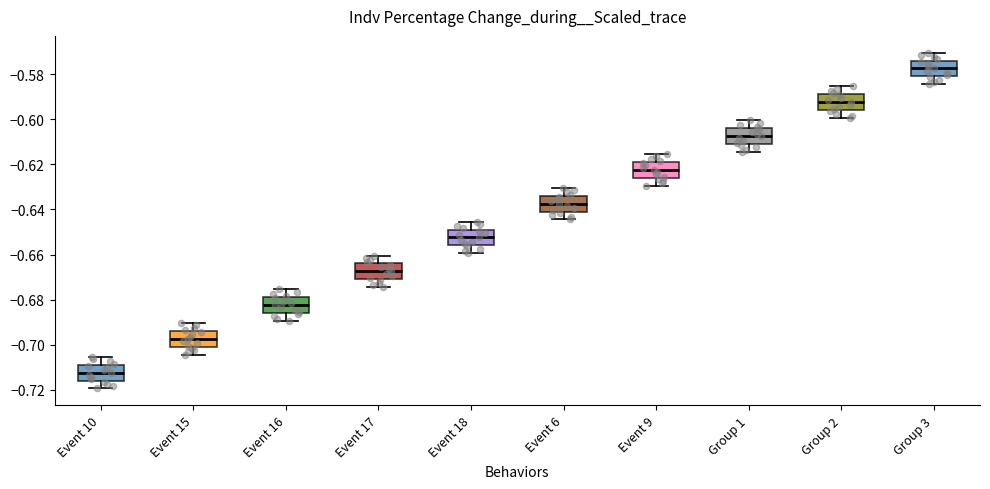

Reading left to right, read every box against the y-axis: the position of its median line, the range the box covers, and the ends of its whiskers. The values are not printed on the chart, so give them approximately, as read against the axis.

Event 10: median -0.712, box -0.716 to -0.708, whiskers -0.720 to -0.706
Event 15: median -0.698, box -0.700 to -0.694, whiskers -0.704 to -0.690
Event 16: median -0.682, box -0.686 to -0.678, whiskers -0.690 to -0.676
Event 17: median -0.668, box -0.670 to -0.664, whiskers -0.674 to -0.660
Event 18: median -0.652, box -0.656 to -0.648, whiskers -0.660 to -0.646
Event 6: median -0.638, box -0.640 to -0.634, whiskers -0.644 to -0.630
Event 9: median -0.622, box -0.626 to -0.618, whiskers -0.630 to -0.616
Group 1: median -0.608, box -0.610 to -0.604, whiskers -0.614 to -0.600
Group 2: median -0.592, box -0.596 to -0.588, whiskers -0.600 to -0.586
Group 3: median -0.578, box -0.580 to -0.574, whiskers -0.584 to -0.570